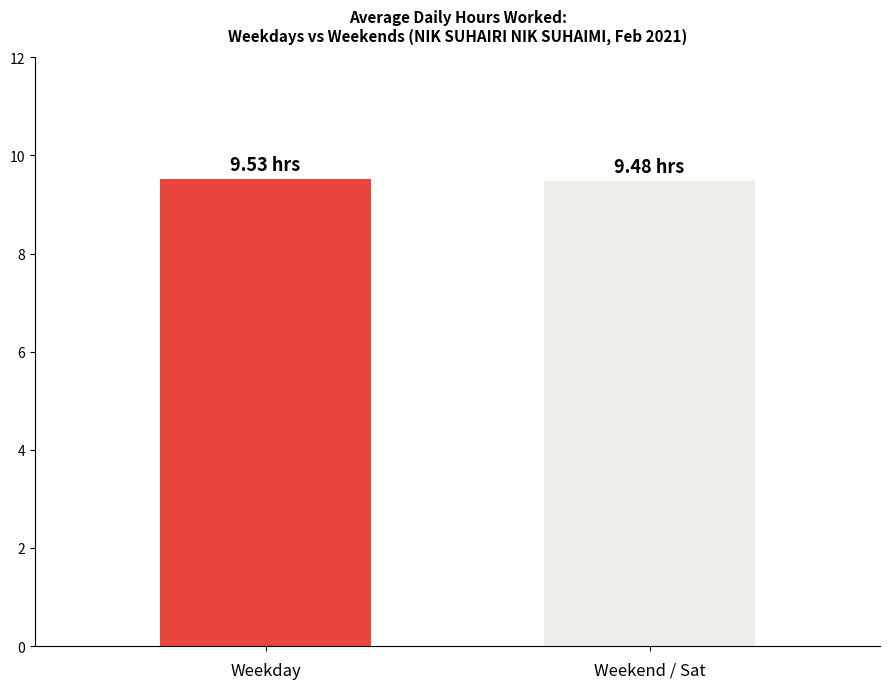

What is the average value?

9.5